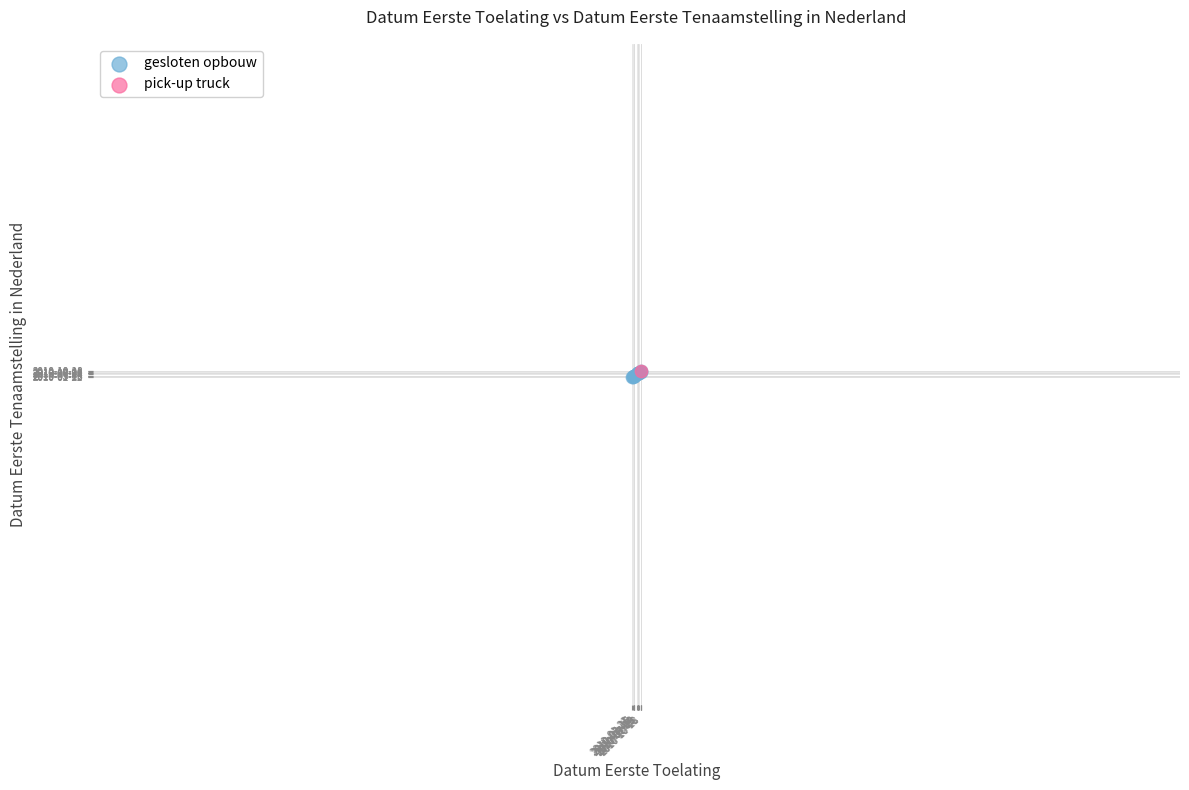

What are all the series names shown in the legend?

gesloten opbouw, pick-up truck